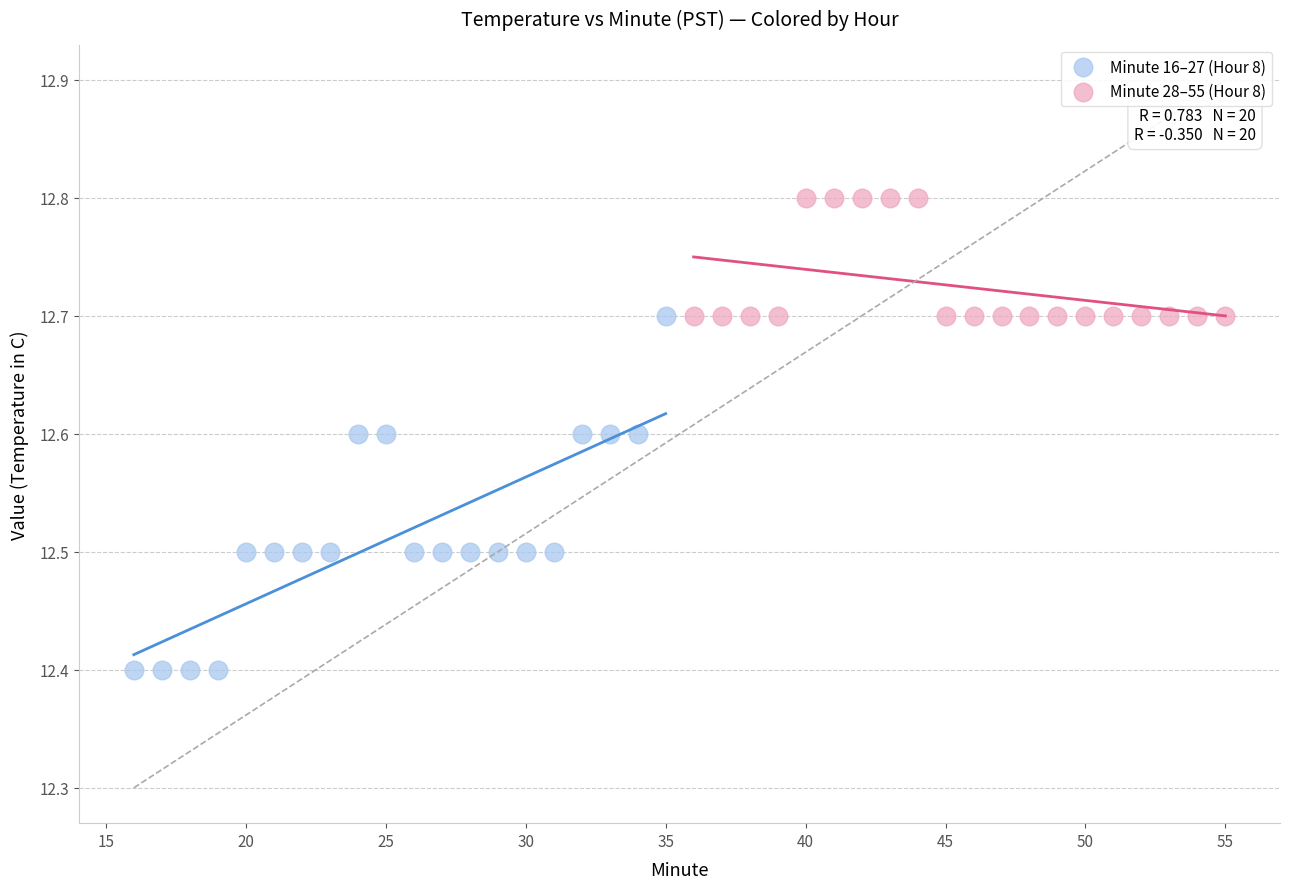

Which series has the largest Y range (max minus min)?

Minute 16–27 (Hour 8)